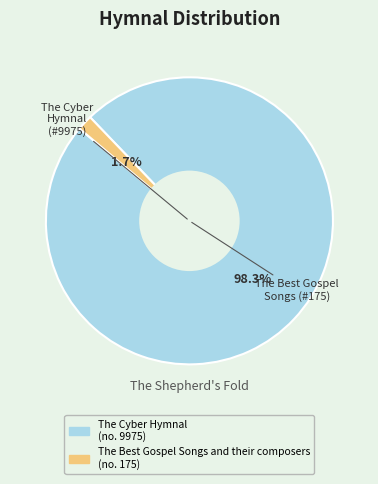

Count the number of slices in the pie.

2